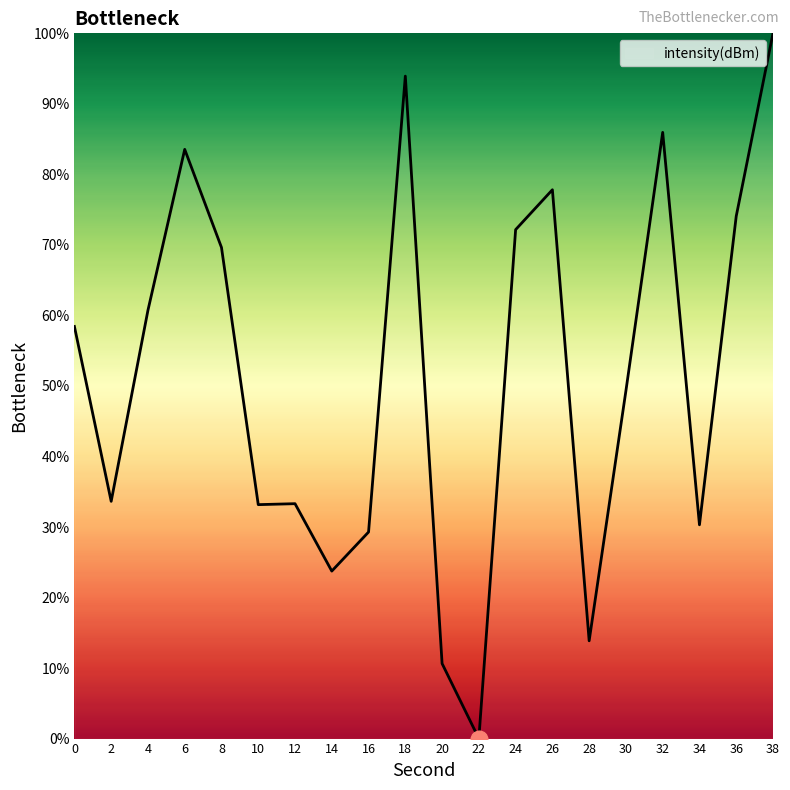

How many series are shown in this chart?

1